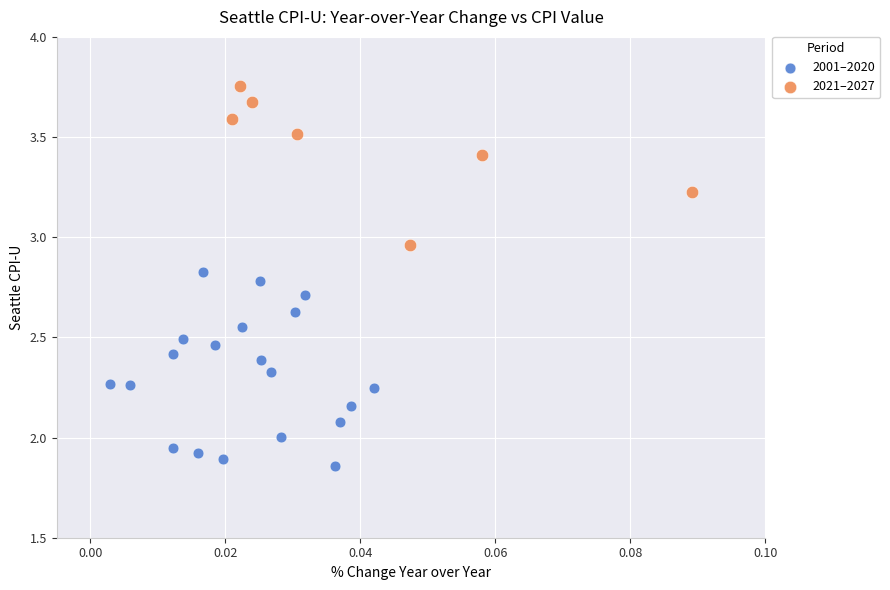

Which series has the widest spread of Y values?

2001–2020